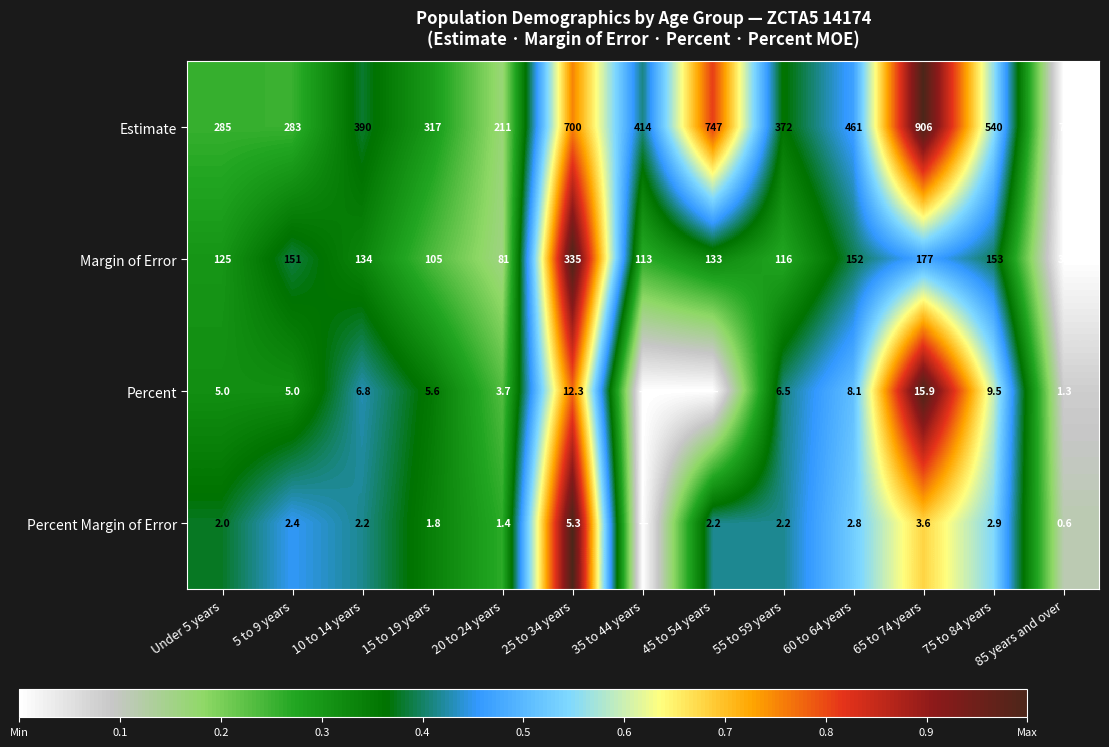

List the labels in order of Estimate value, largest first.

65 to 74 years, 45 to 54 years, 25 to 34 years, 75 to 84 years, 60 to 64 years, 35 to 44 years, 10 to 14 years, 55 to 59 years, 15 to 19 years, Under 5 years, 5 to 9 years, 20 to 24 years, 85 years and over